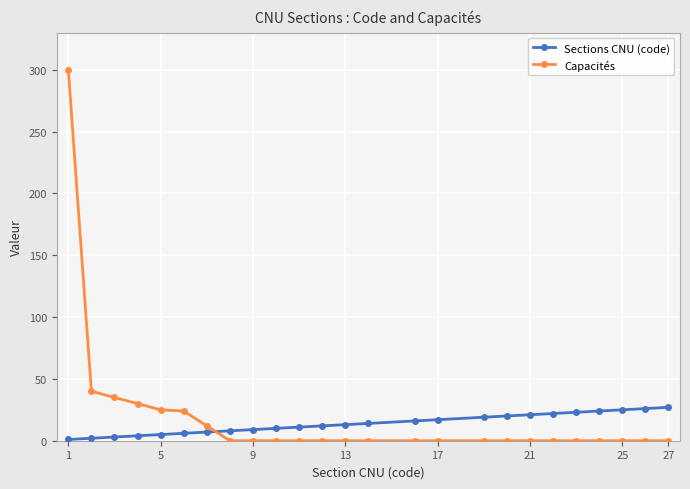

List the series in order of their peak value, lowest first.

Sections CNU (code), Capacités